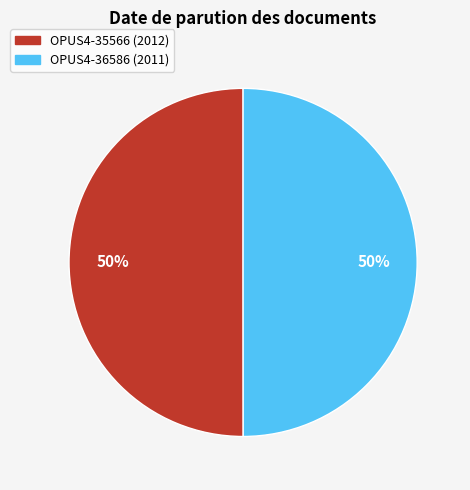

To the nearest percent, what percentage of the pie is OPUS4-36586 (2011)?

50%